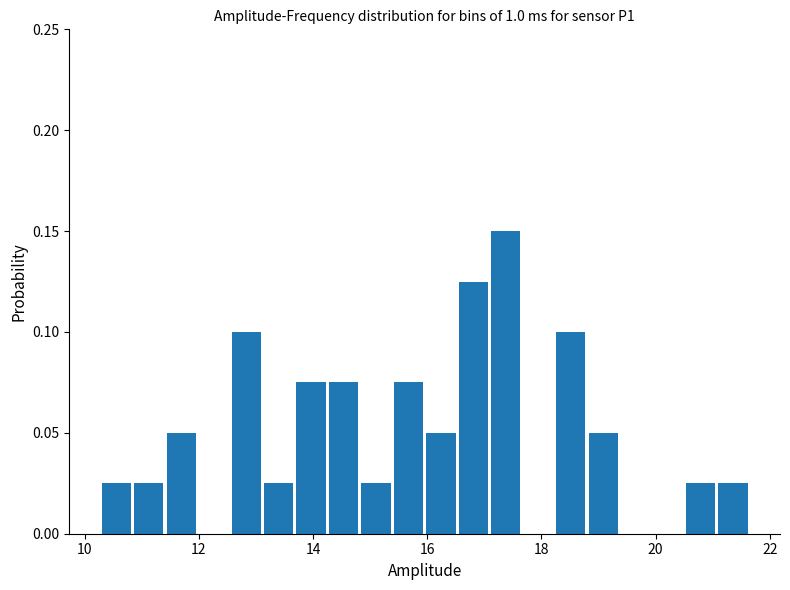

Around what value on the x-axis is the tallest bar? Give the approximate position of its centre, as read against the axis.

17.4